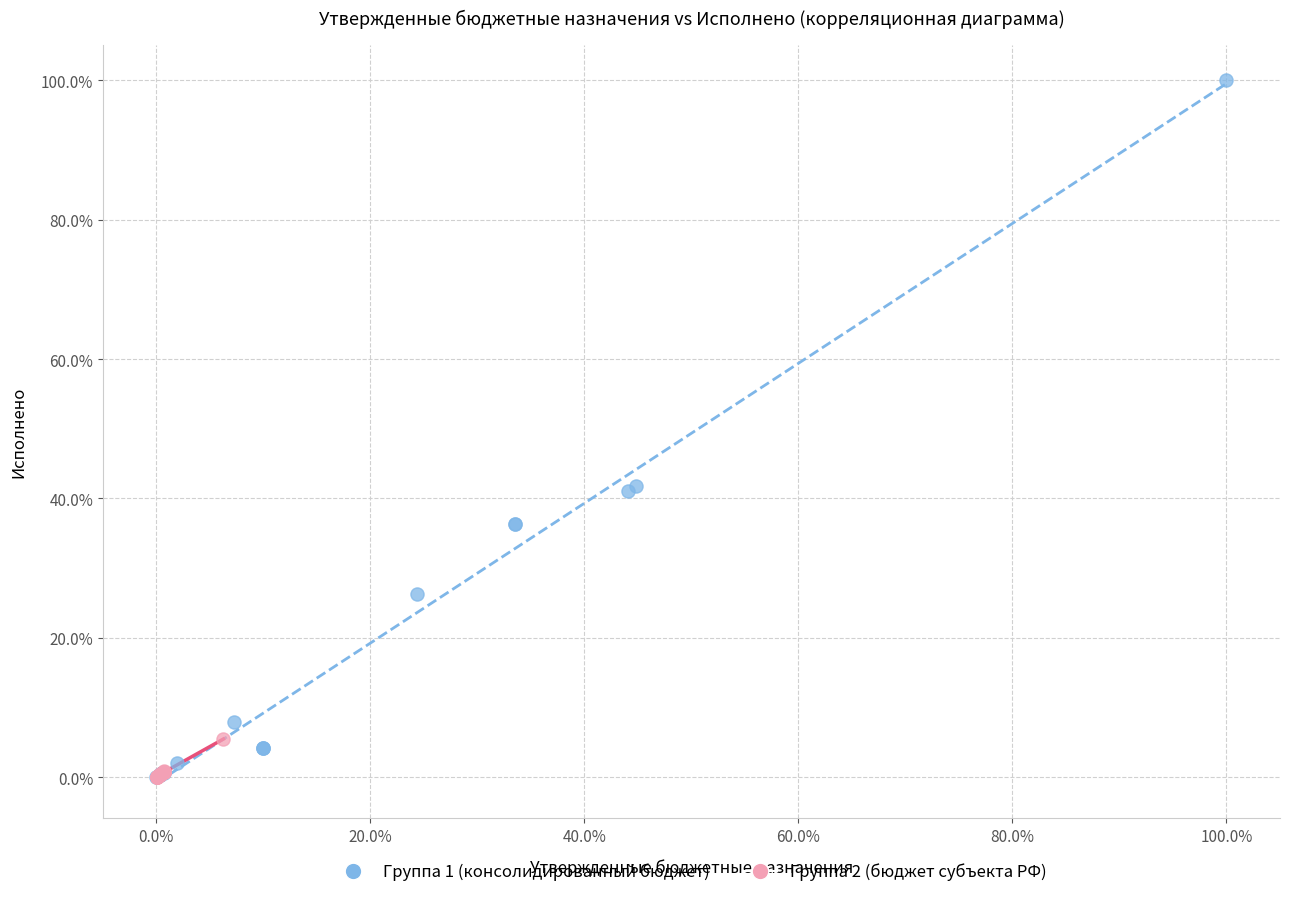

Which series has the largest Y range (max minus min)?

Группа 1 (консолидированный бюджет)